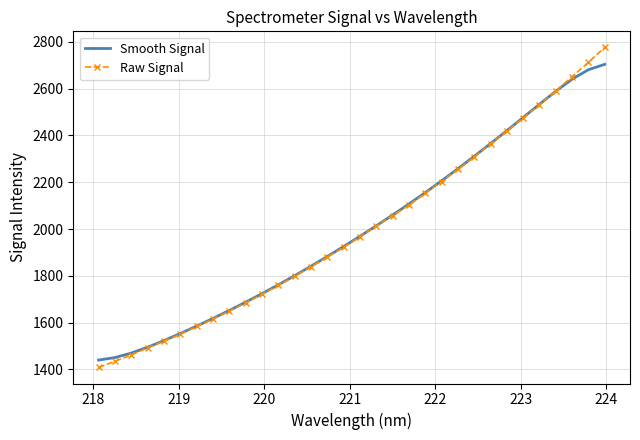

Which series has the widest spread of values?

Raw Signal